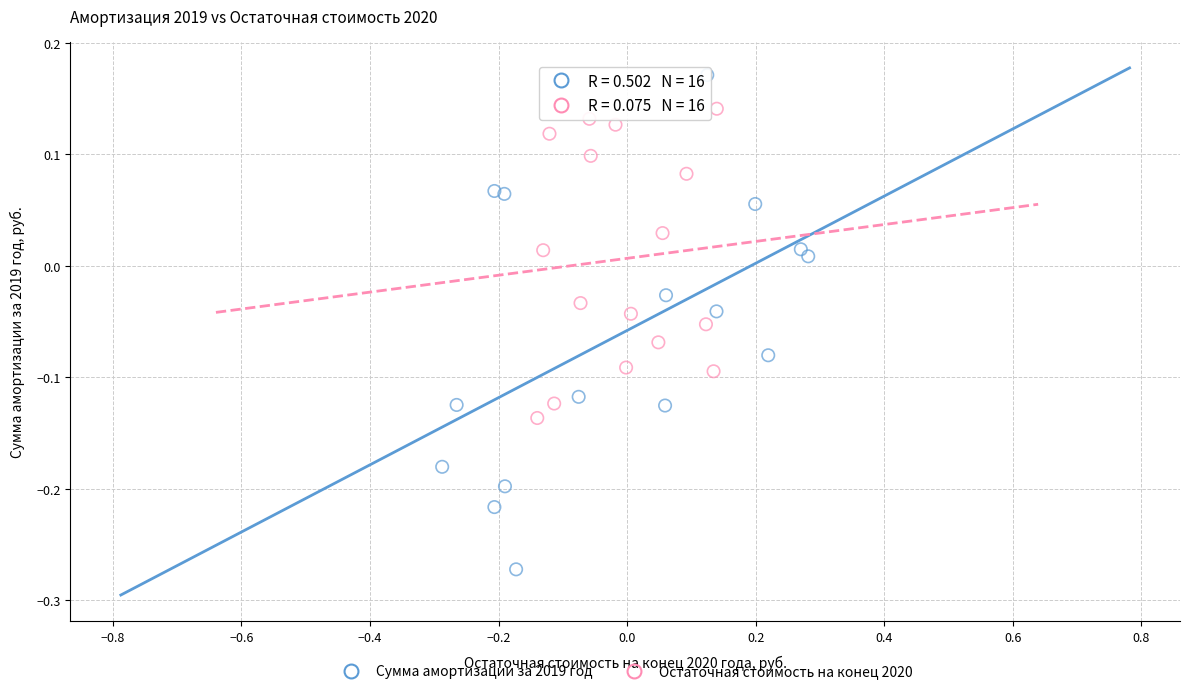

Which series reaches the minimum Y coordinate?

Сумма амортизации за 2019 год